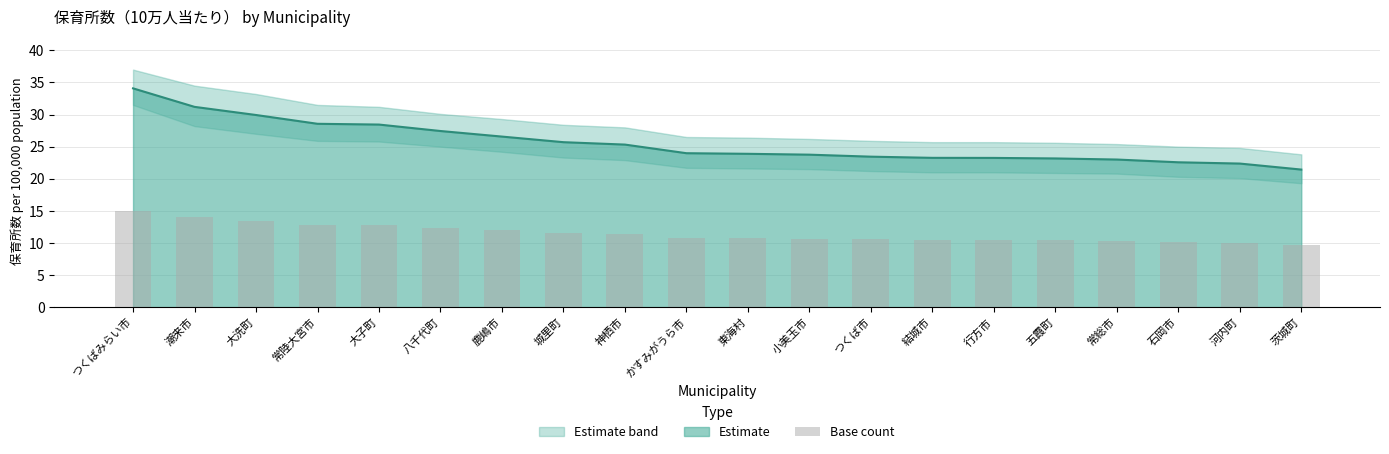

Reading left to right, list all the values displayed in this chart.

つくばみらい市=15.0	潮来市=14.0	大洗町=13.5	常陸大宮市=12.9	大子町=12.8	八千代町=12.3	鹿嶋市=12.0	城里町=11.6	神栖市=11.4	かすみがうら市=10.8	東海村=10.7	小美玉市=10.7	つくば市=10.5	結城市=10.5	行方市=10.5	五霞町=10.4	常総市=10.3	石岡市=10.2	河内町=10.1	茨城町=9.6